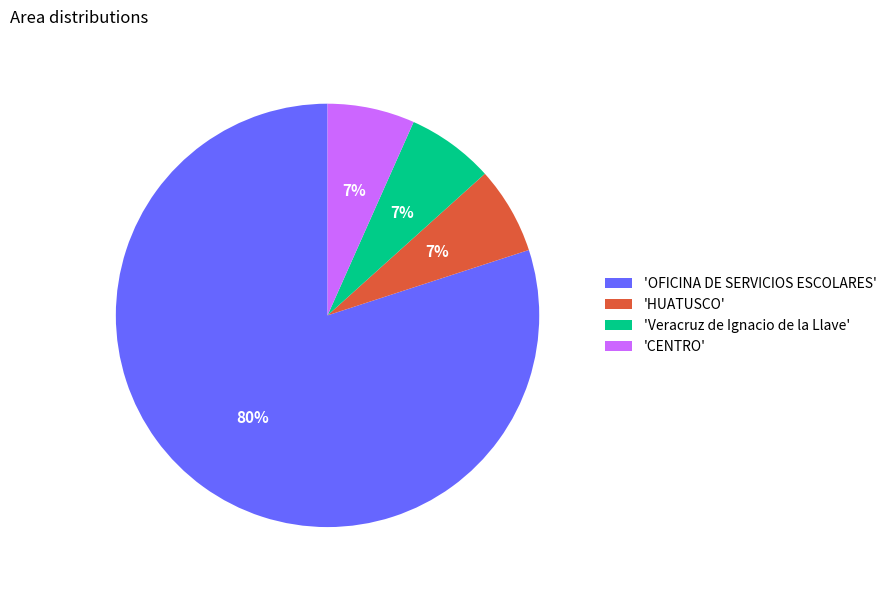

What is the majority slice?

'OFICINA DE SERVICIOS ESCOLARES'